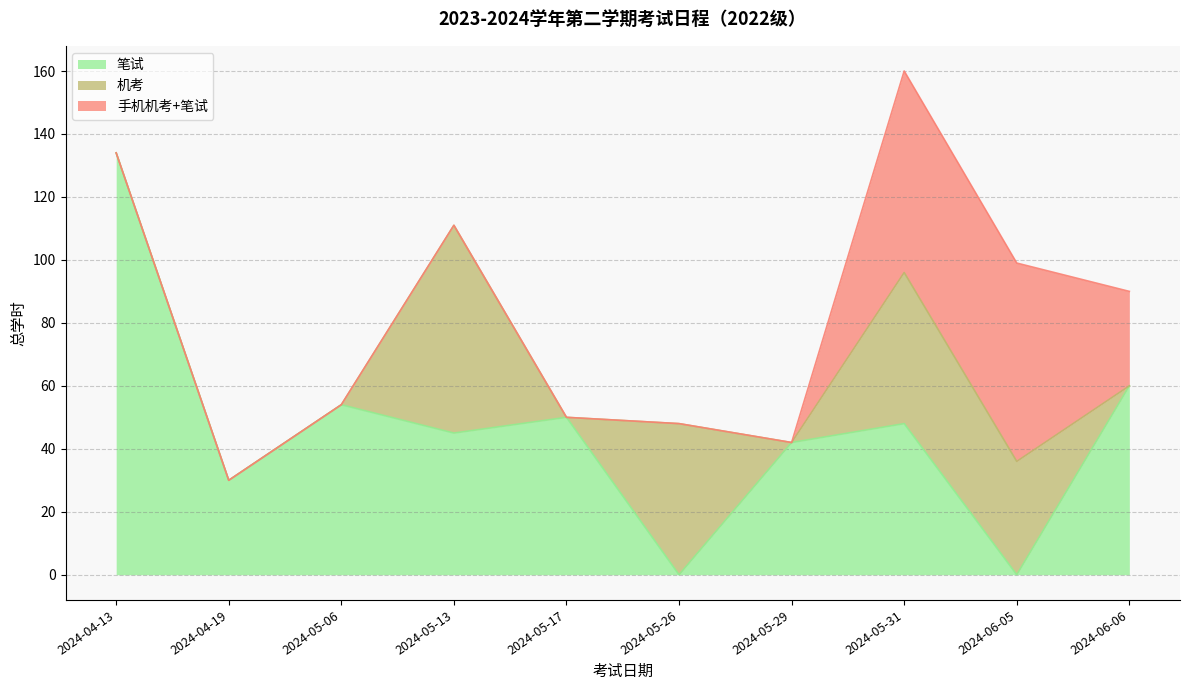

Is the value of 笔试 at 2024-06-05 greater than the value of 手机机考+笔试 at 2024-05-29?

No